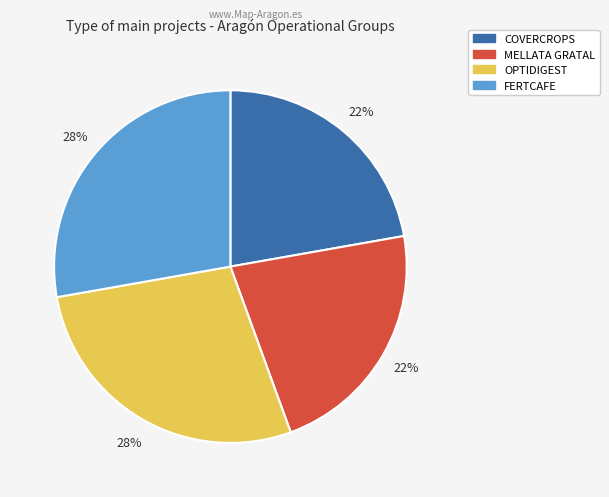

How many segments does this pie chart have?

4